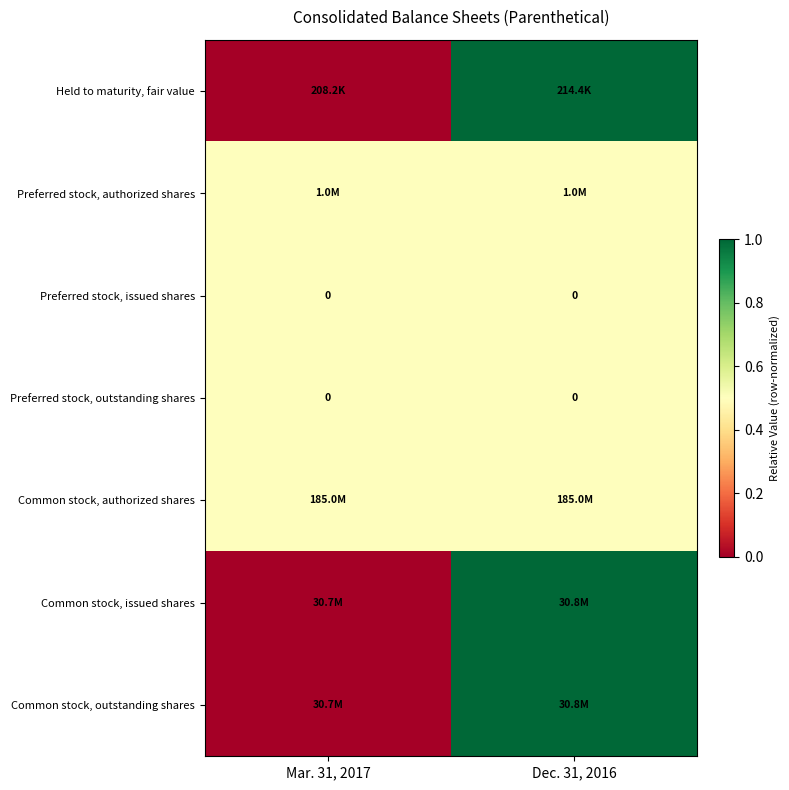

True or false: Preferred stock, issued shares has a value of 0.0 at Mar. 31, 2017.

True